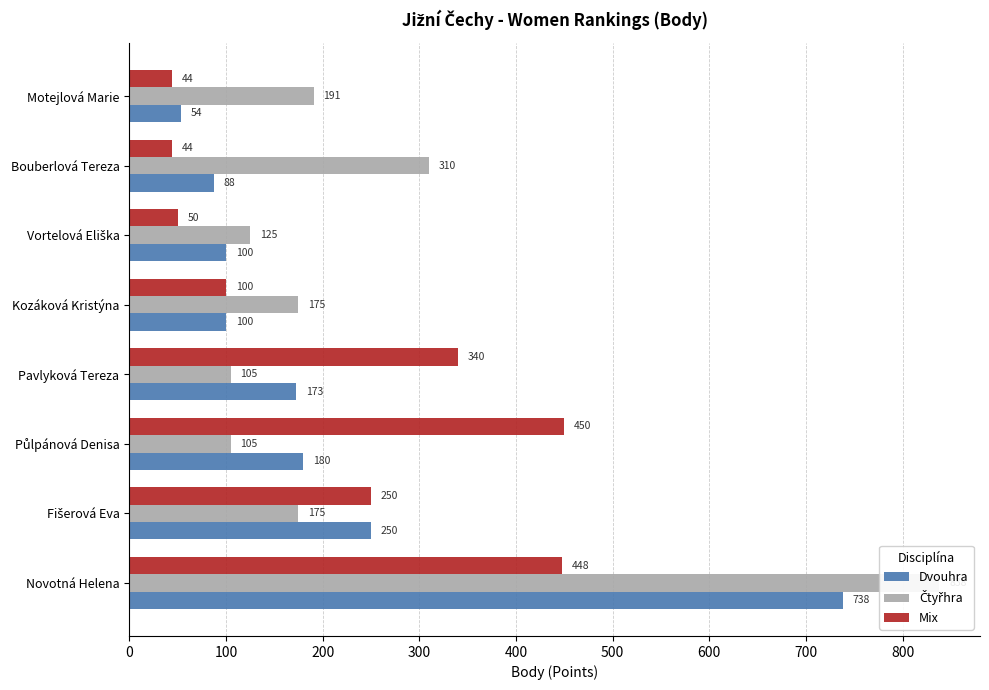

List the series in order of their peak value, lowest first.

Mix, Dvouhra, Čtyřhra